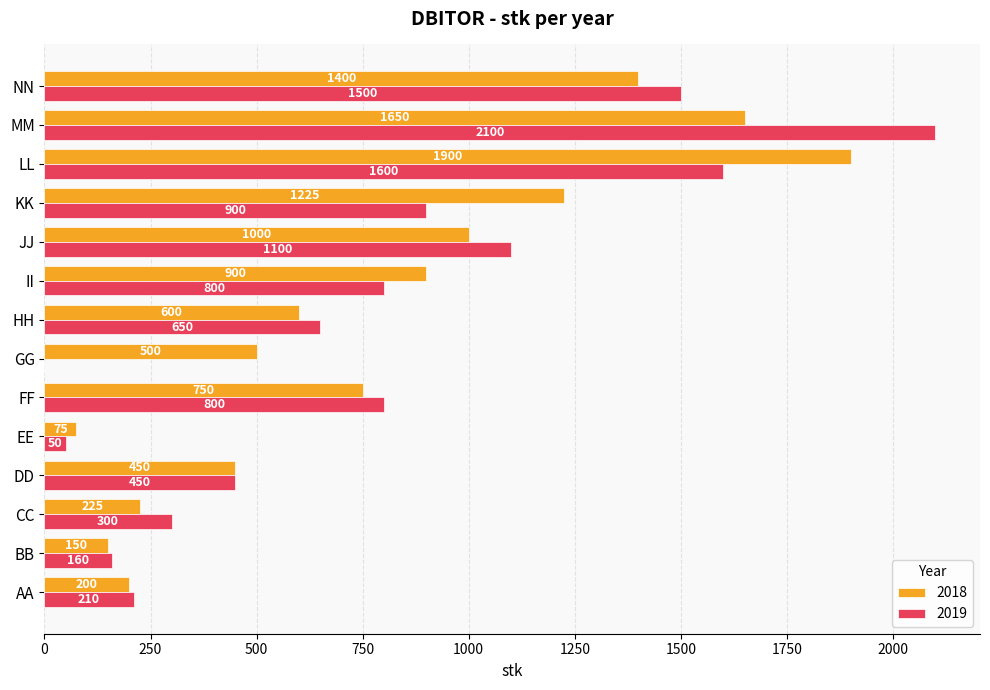

Which category has the highest value across all series?

MM